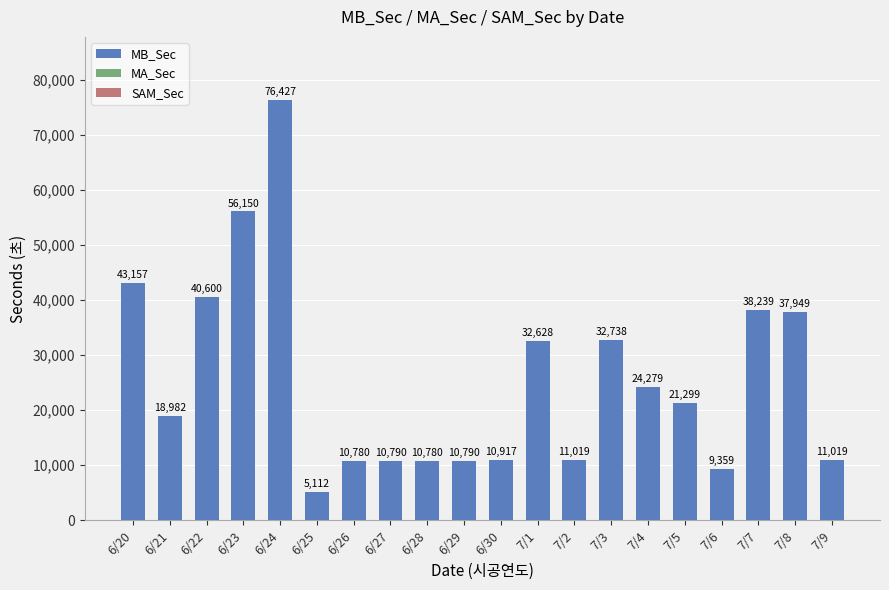

How many categories are shown in the chart?

20